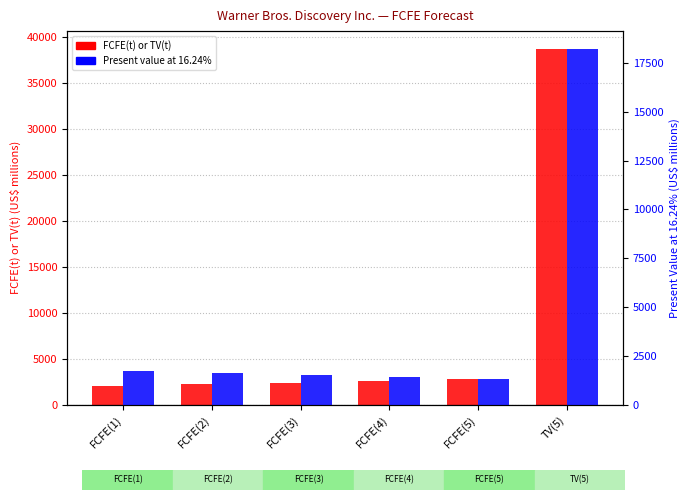

What position from the left is FCFE(4)?

4